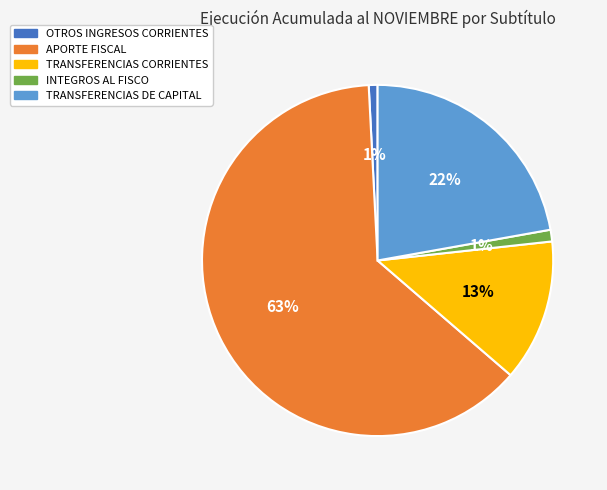

How many segments does this pie chart have?

5